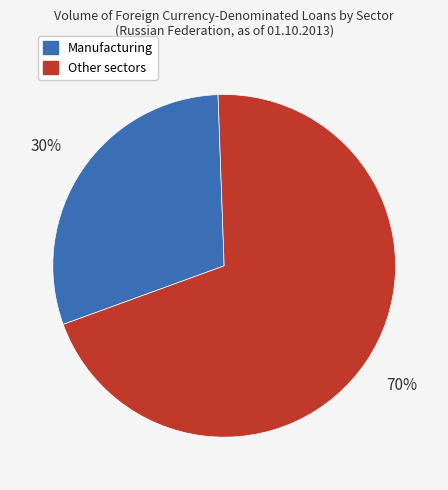

Is the sum of Manufacturing and Other sectors greater than half?

Yes